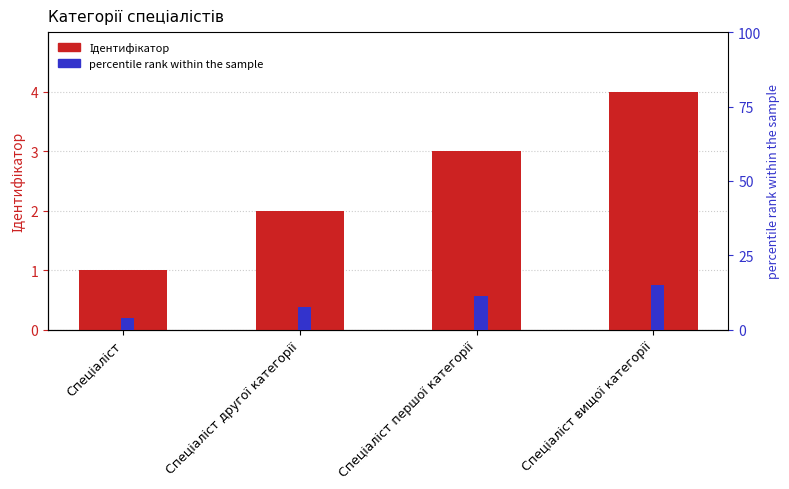

Between Спеціаліст and Спеціаліст першої категорії, which series saw the biggest shift?

percentile rank within the sample